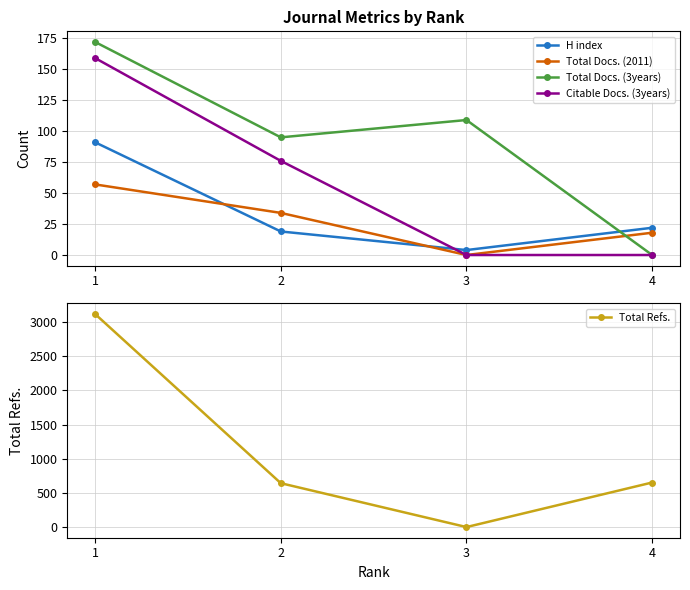

Which series has the widest spread of values?

Total Refs.